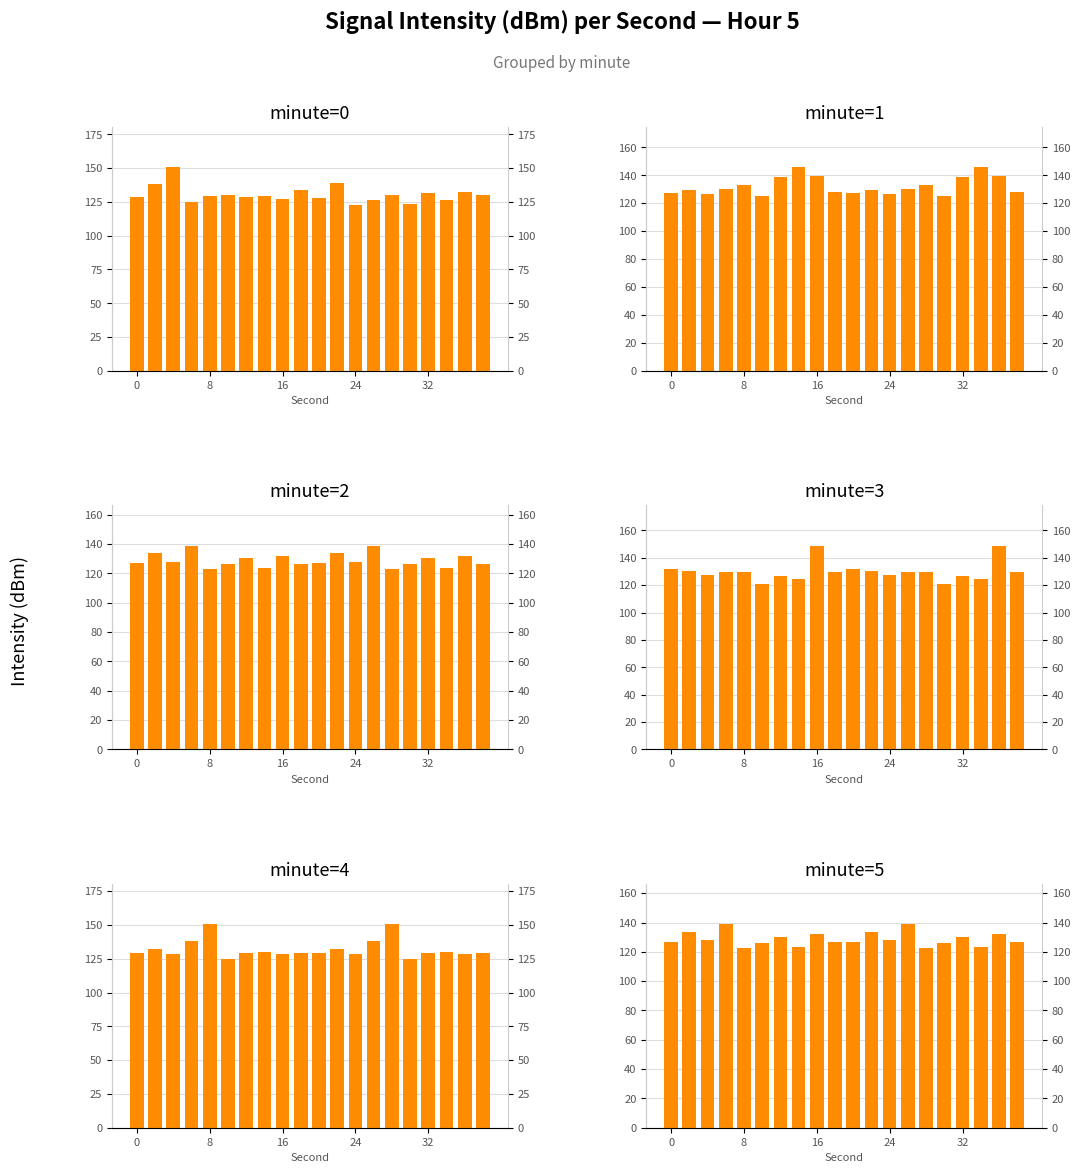

True or false: minute 4 has a value of 169.1 at 6.

False